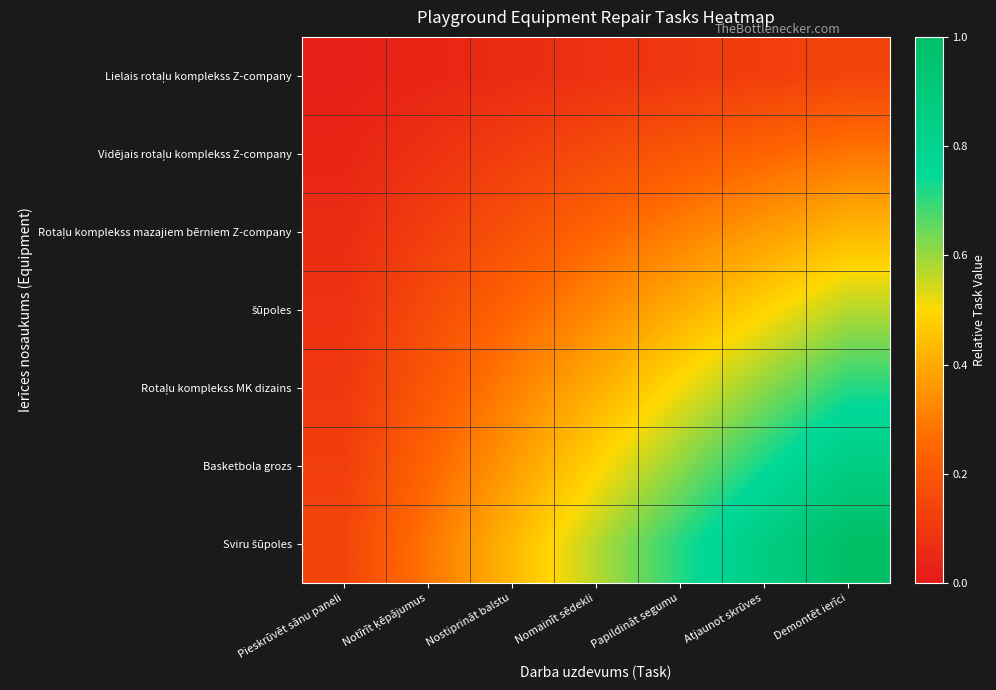

Which series has the widest spread of values?

Sviru šūpoles